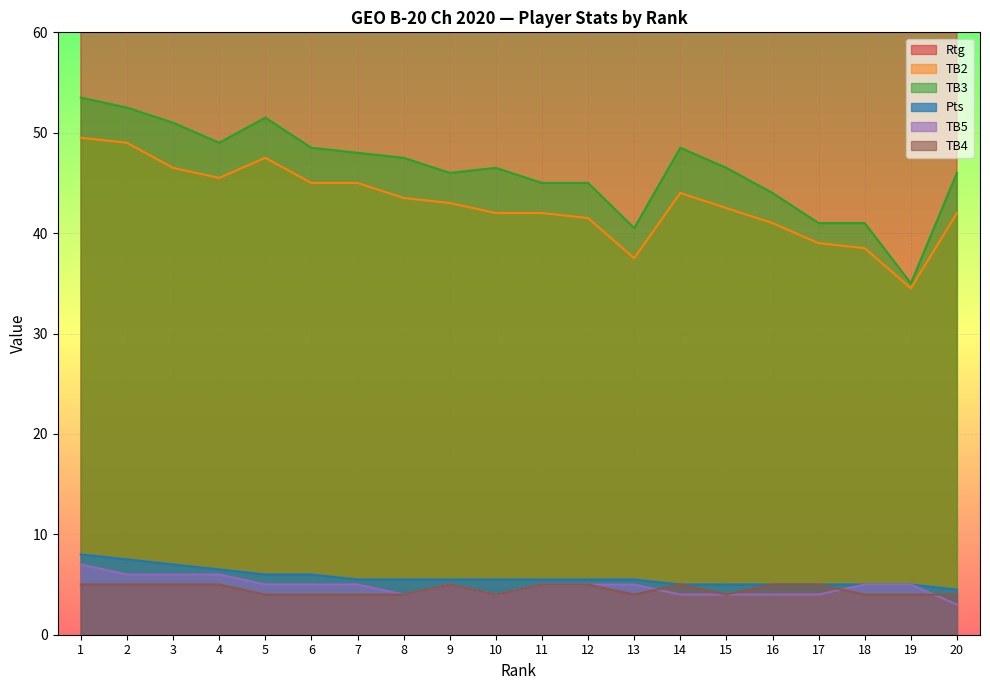

Is it true that Pts equals 7.8 at 18?

False